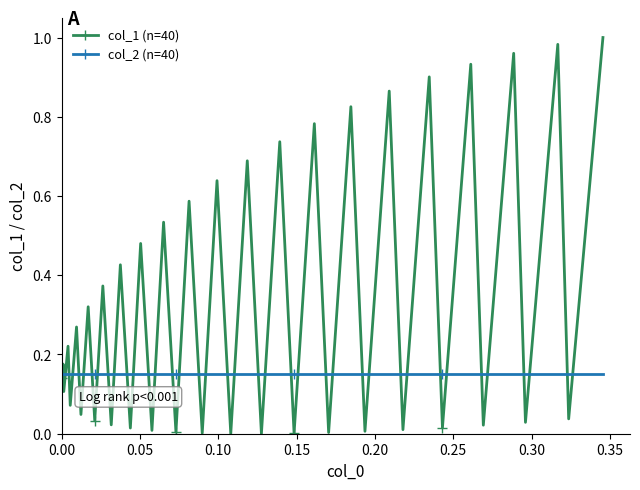

How many lines are shown in the chart?

2